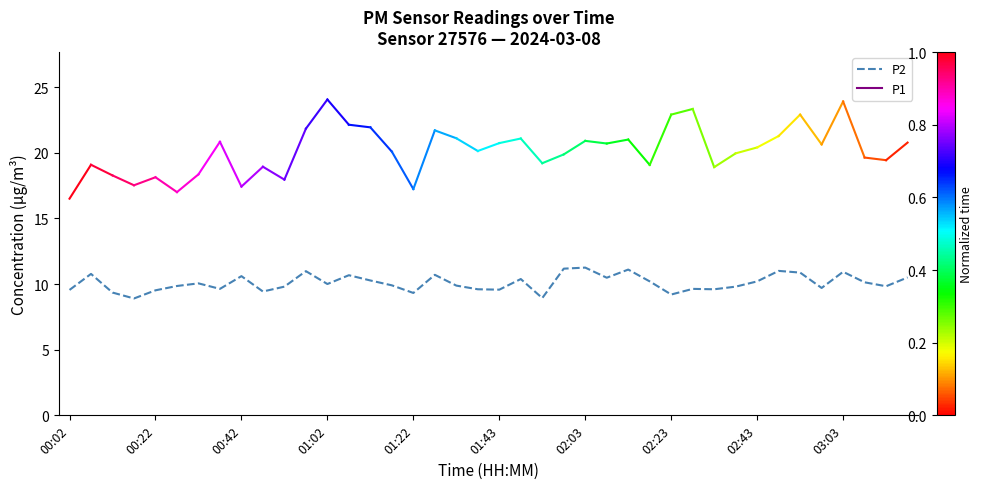

Count the number of data series in this chart.

1